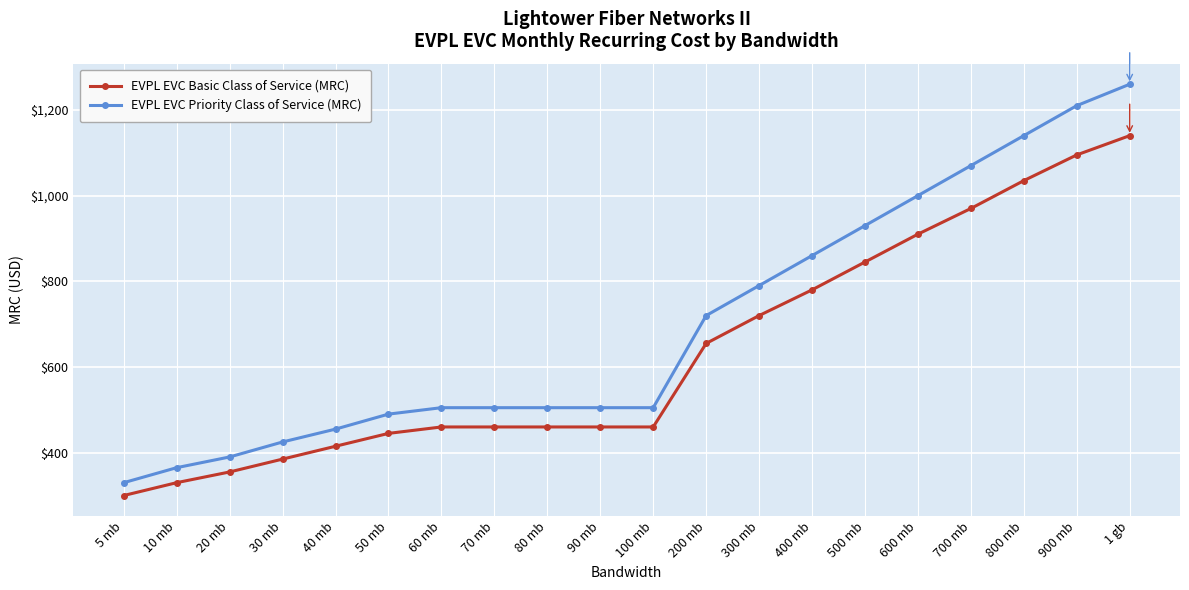

Which series has the largest range (max minus min)?

EVPL EVC Priority Class of Service (MRC)